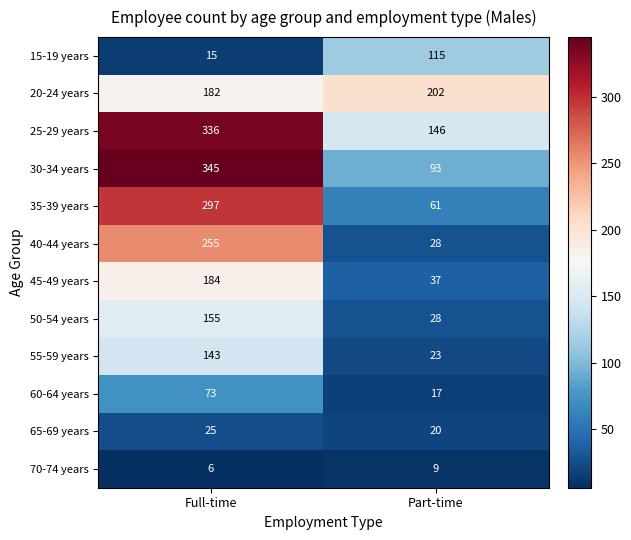

Which label corresponds to the largest value in the chart?

Full-time